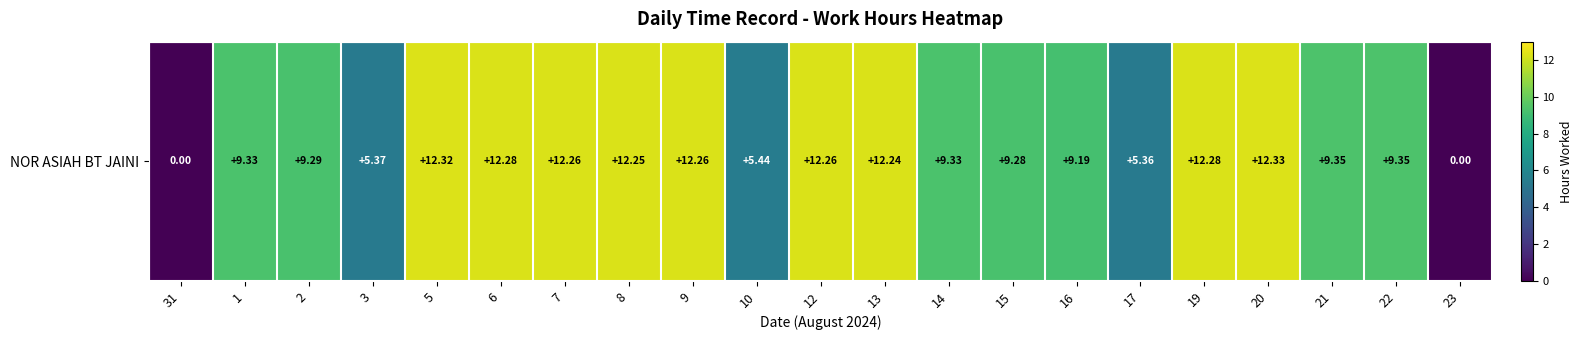

Which has a higher value, 17 or 10?

10